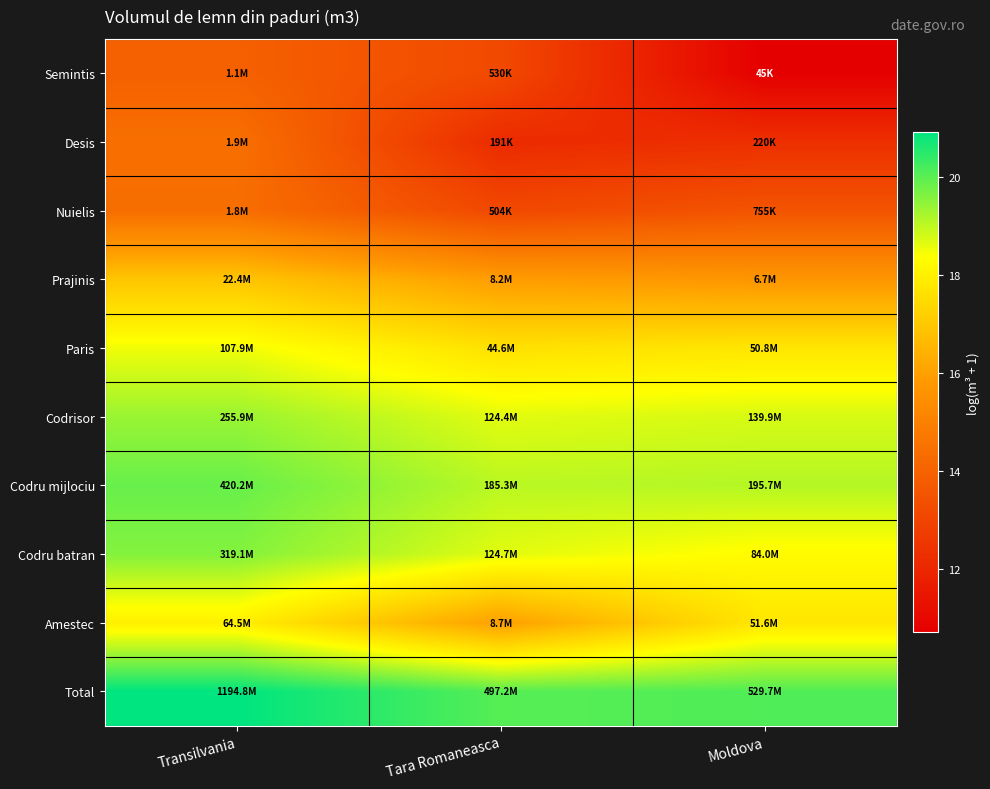

Which series has the largest total across all categories?

Total